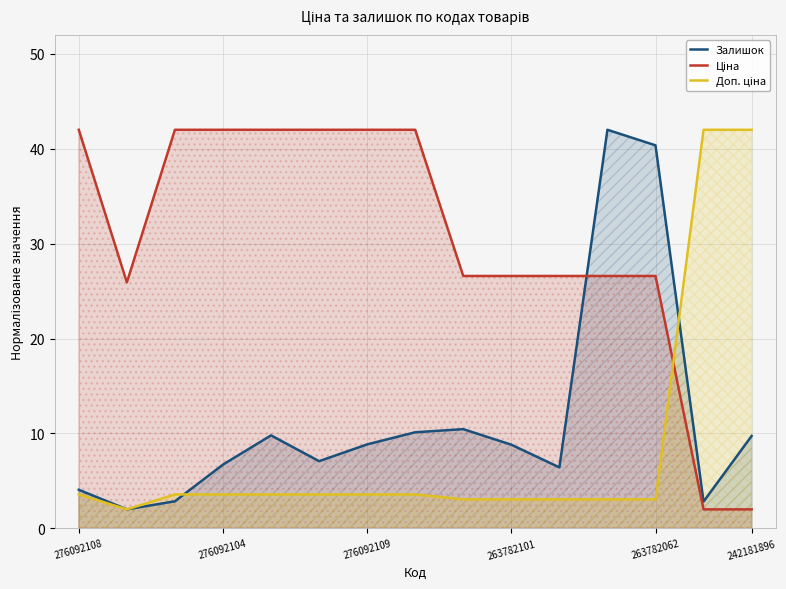

After their last crossing, which series has the higher values: Залишок or Ціна?

Залишок